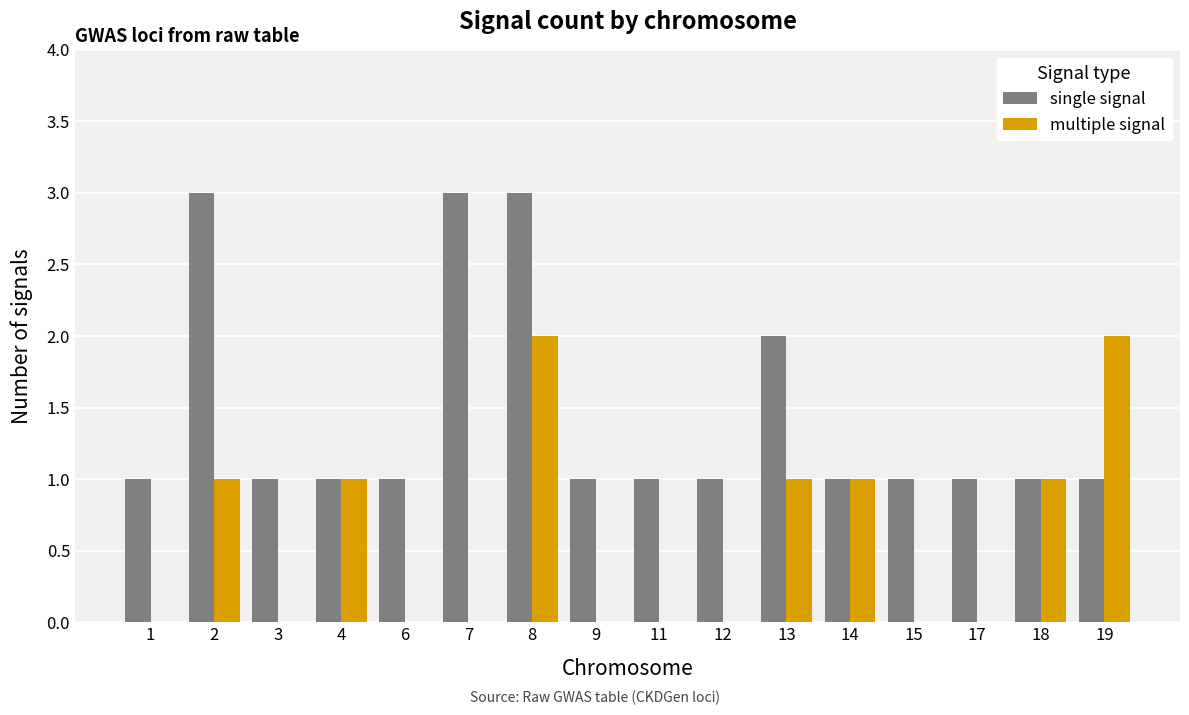

Is the value of multiple signal at 17 greater than the value of single signal at 15?

No